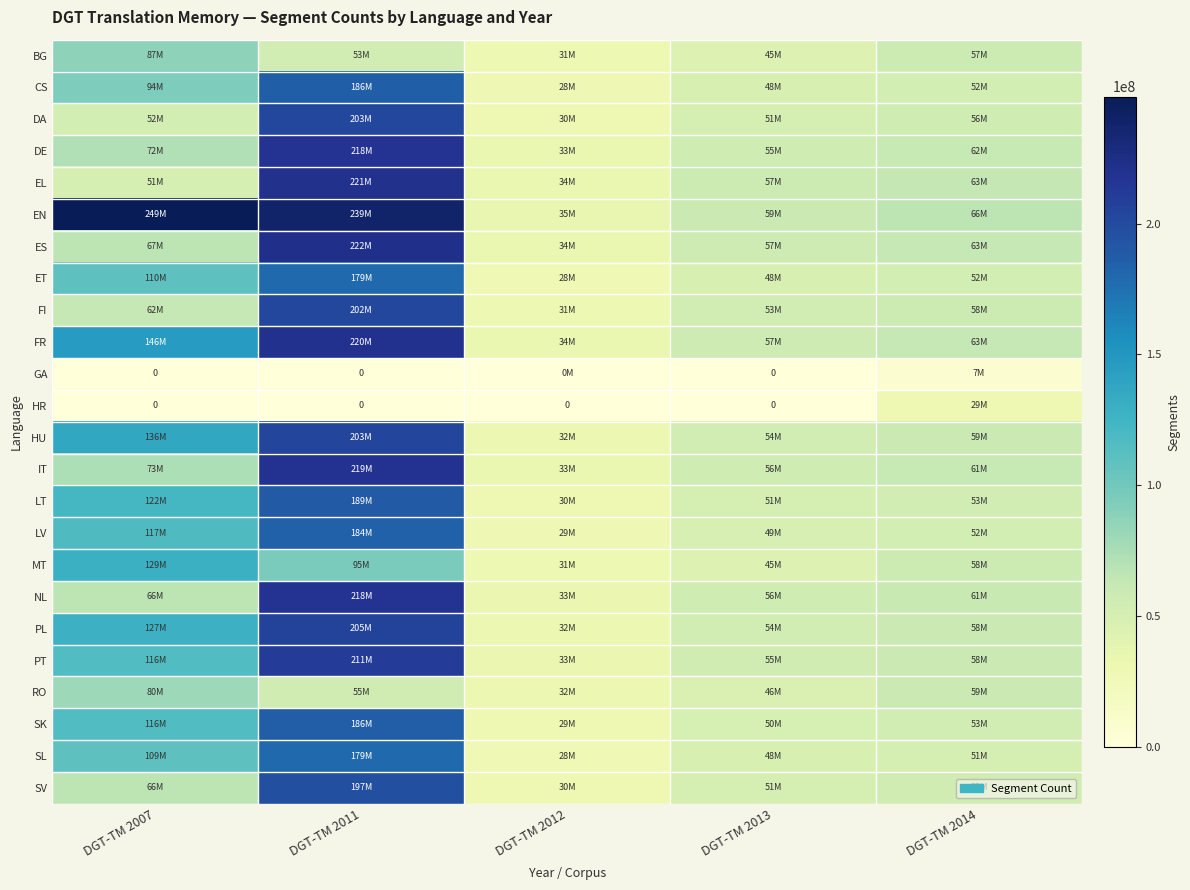

What is the sum of all PT values?

472582039